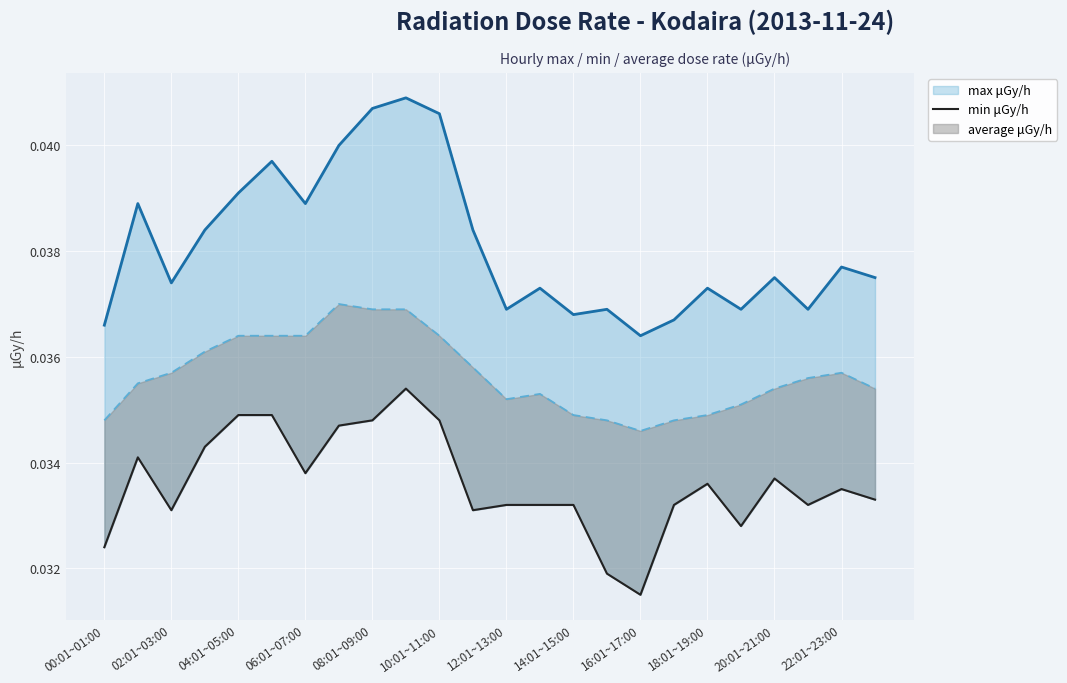

What position from the left is 20:01~21:00?

21